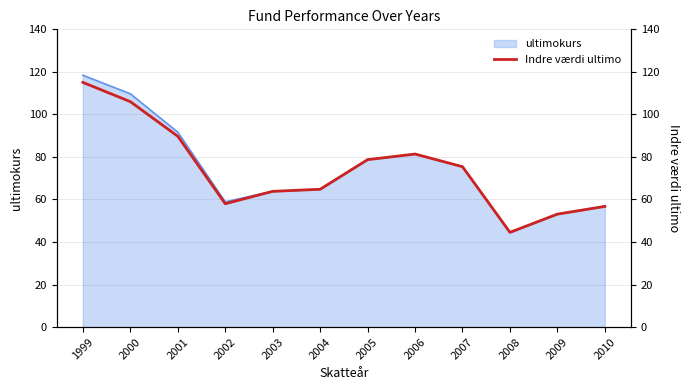

Reading left to right, what are all the values shown in this chart?

1999=115.0	2000=106.0	2001=89.7	2002=58.0	2003=63.8	2004=64.8	2005=78.7	2006=81.4	2007=75.4	2008=44.5	2009=53.1	2010=56.7